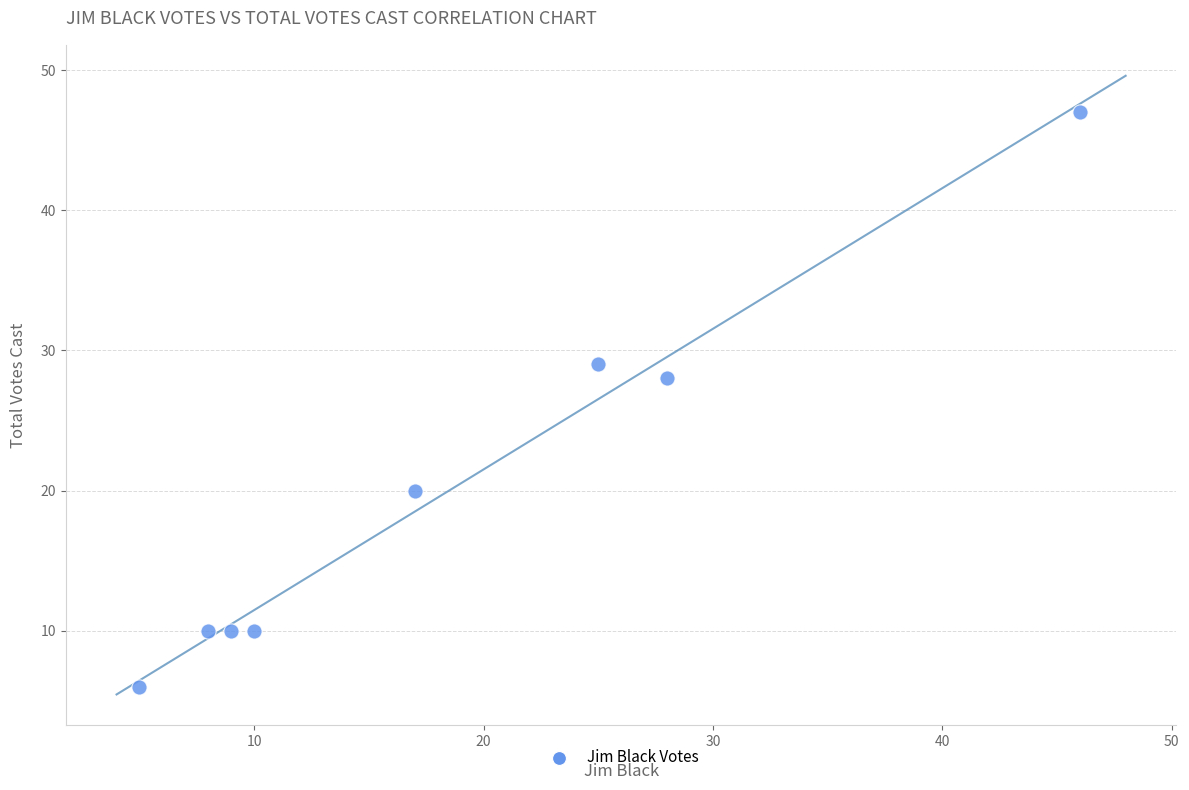

What is the range of X values (max minus min)?

41